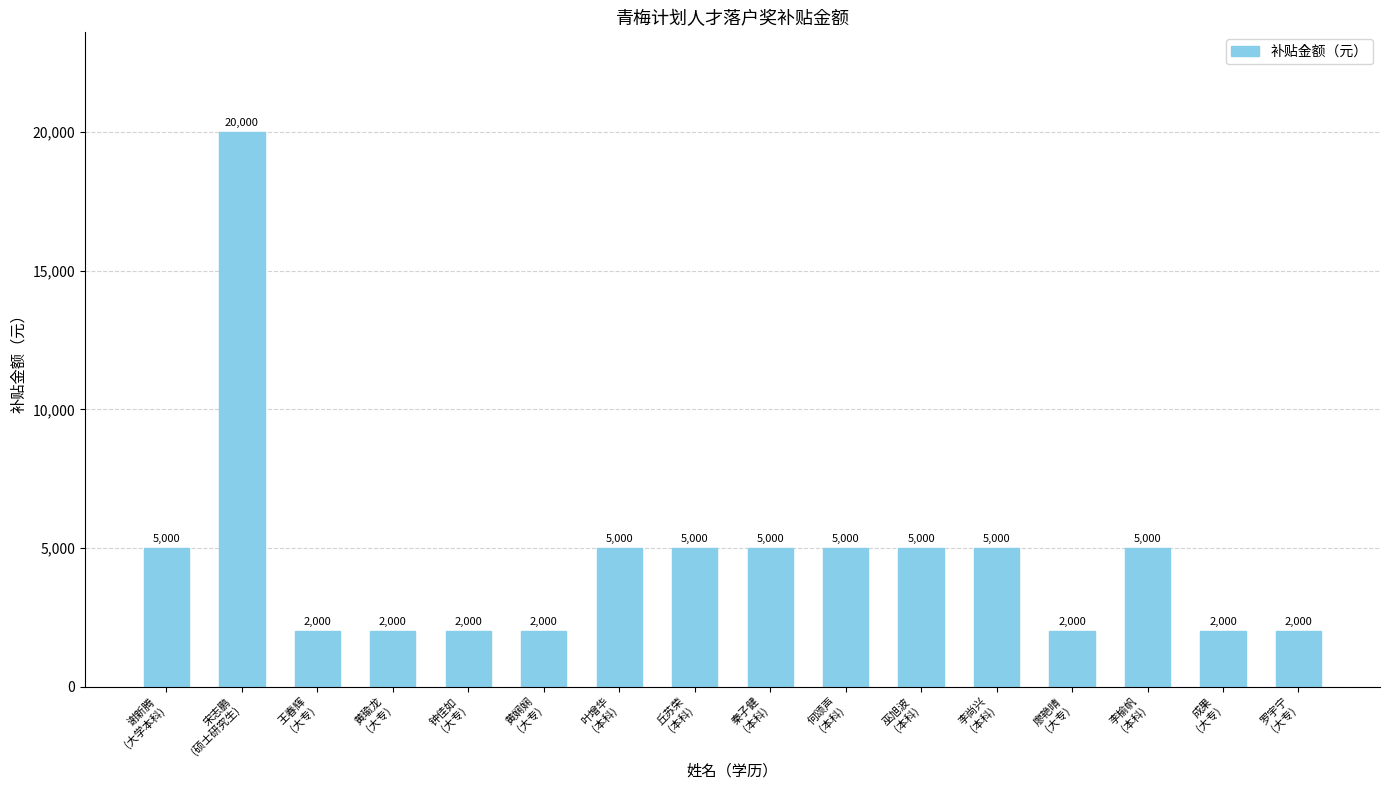

What is the approximate value at 丘苏荣
(本科), to the nearest 50?

5000